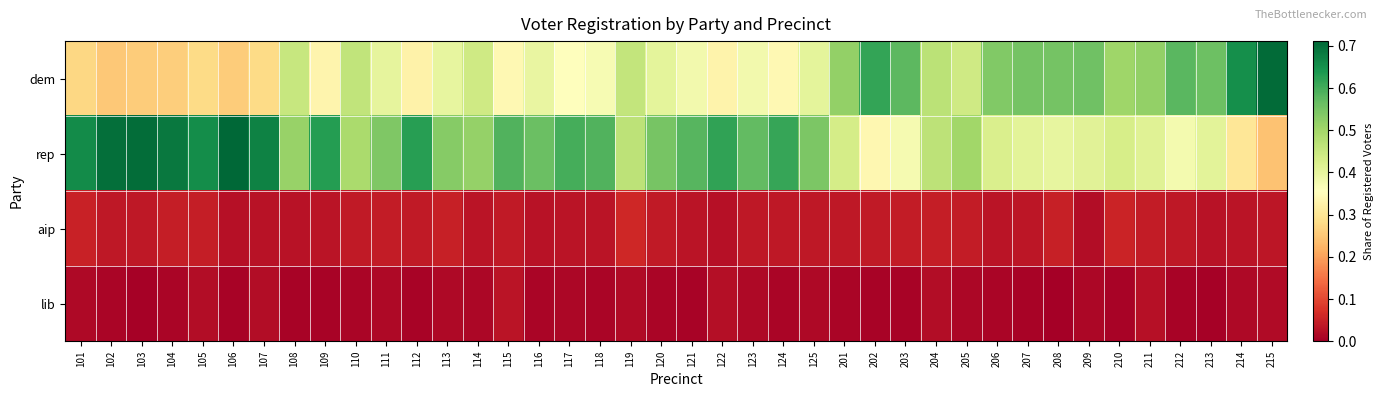

What is the difference between the highest and lowest values at 213?

0.6